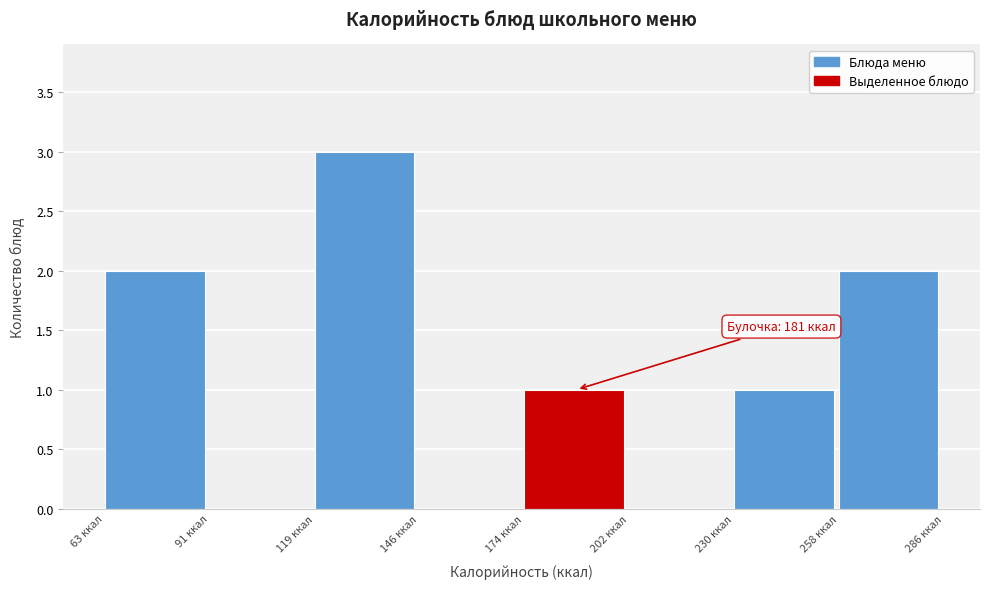

Over which range of the x-axis is the bar tallest?

120 to 145